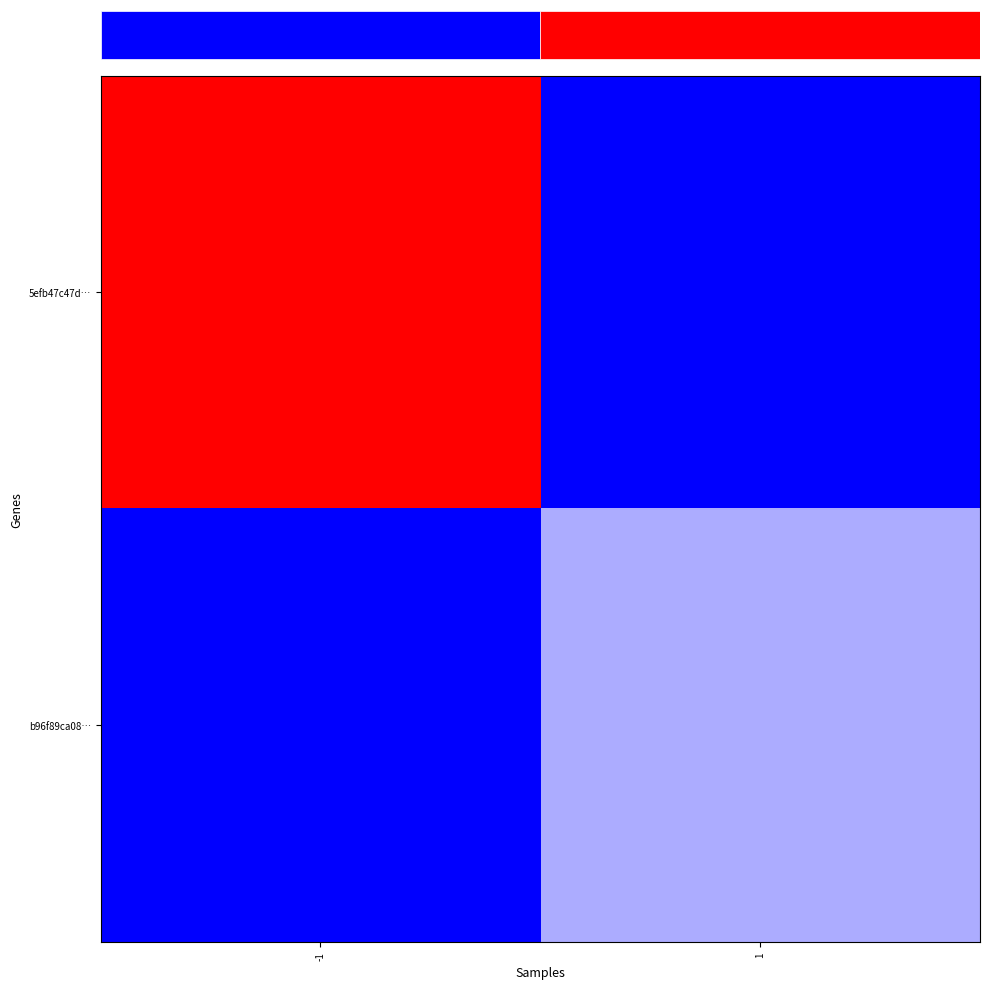

Rank the series by their maximum value, from highest to lowest.

5efb47c47d…, b96f89ca08…